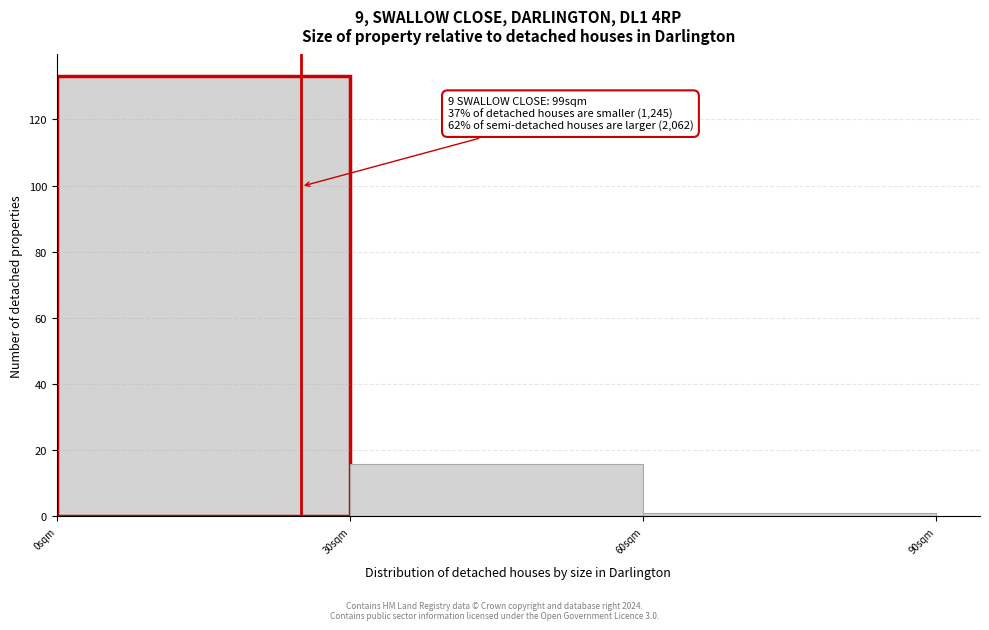

Which range on the x-axis has the tallest bar?

0 to 30